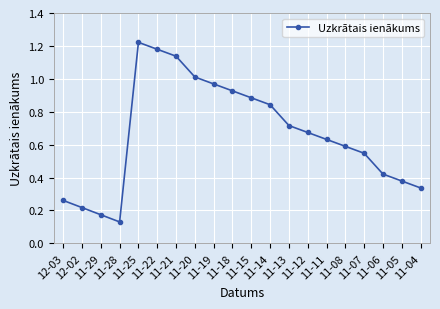

At which category does the data reach its first local valley?

11-28